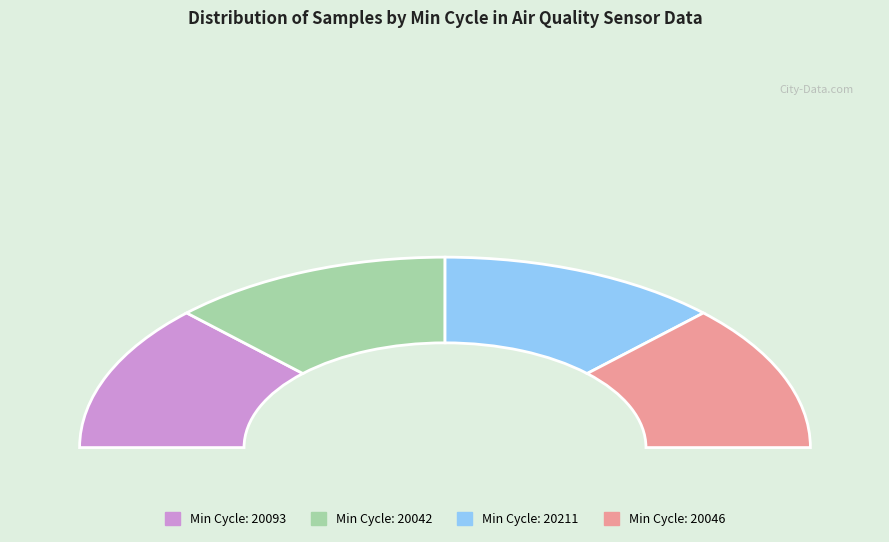

Is there a majority slice in this chart?

No